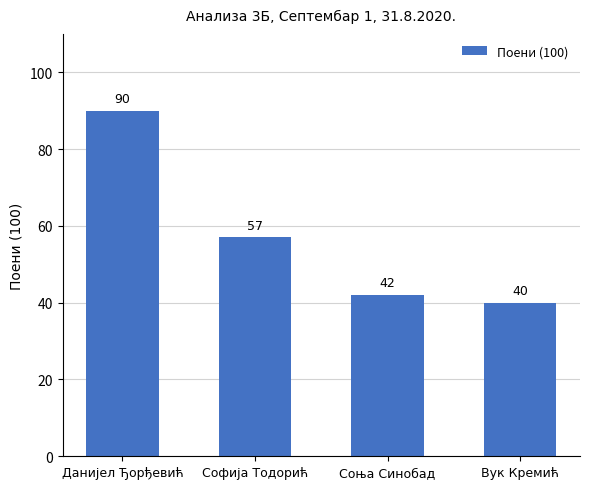

How many bars are there in total?

4